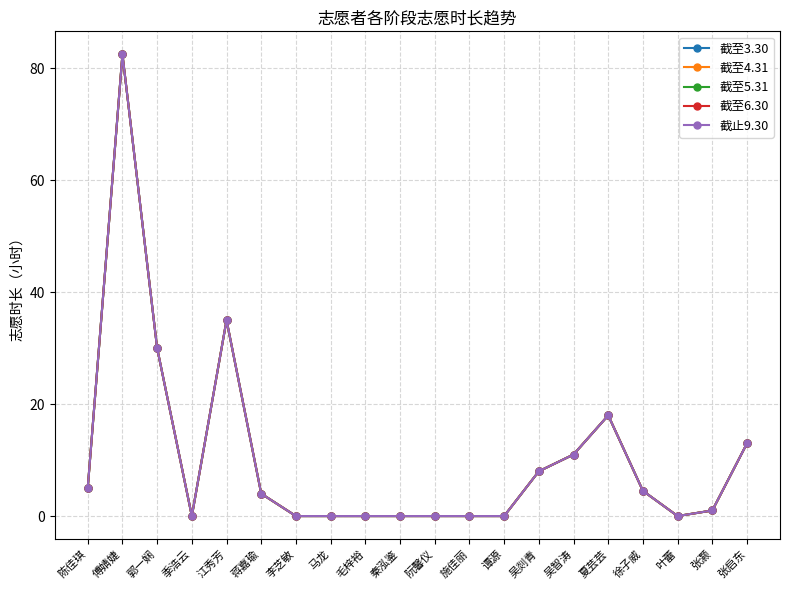

List the labels in order of 截至3.30 value, largest first.

傅婧婕, 江秀芳, 郭一娴, 夏芸芸, 张启东, 吴智涛, 吴剡青, 陈佳琪, 徐子威, 蒋嘉瑜, 张灏, 季浩云, 李芝敏, 马龙, 毛梓裕, 秦泓鉴, 阮馨仪, 施佳丽, 谭源, 叶蕾